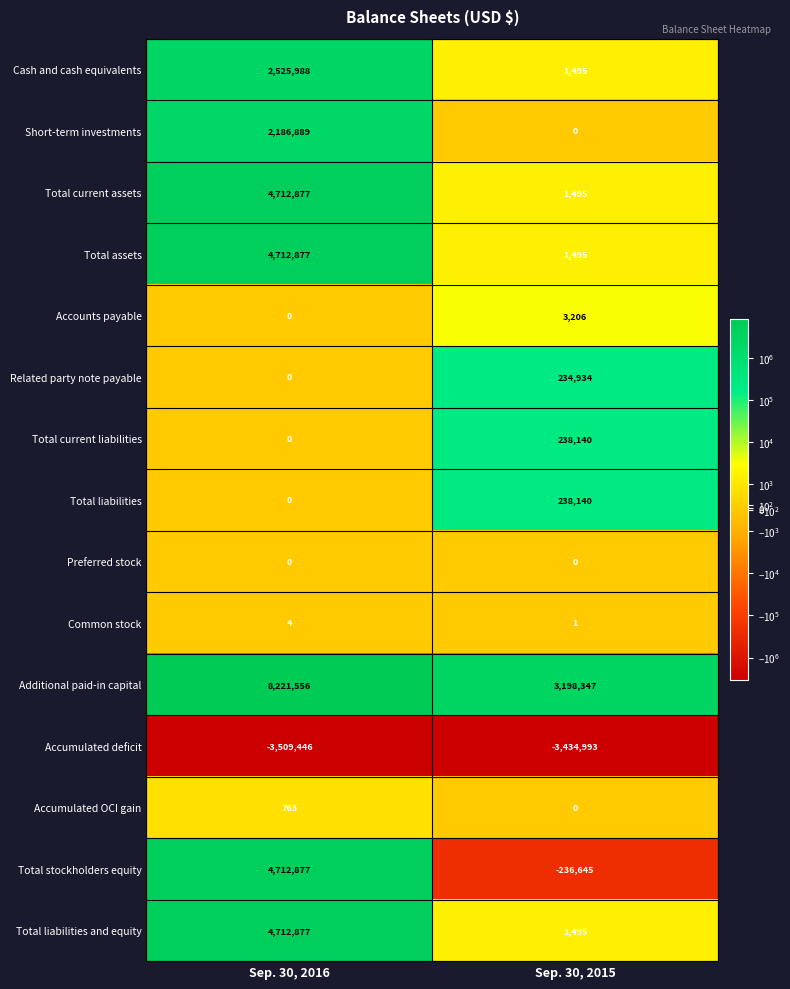

The Accounts payable series shows 3206 at Sep. 30, 2015. True or false?

True